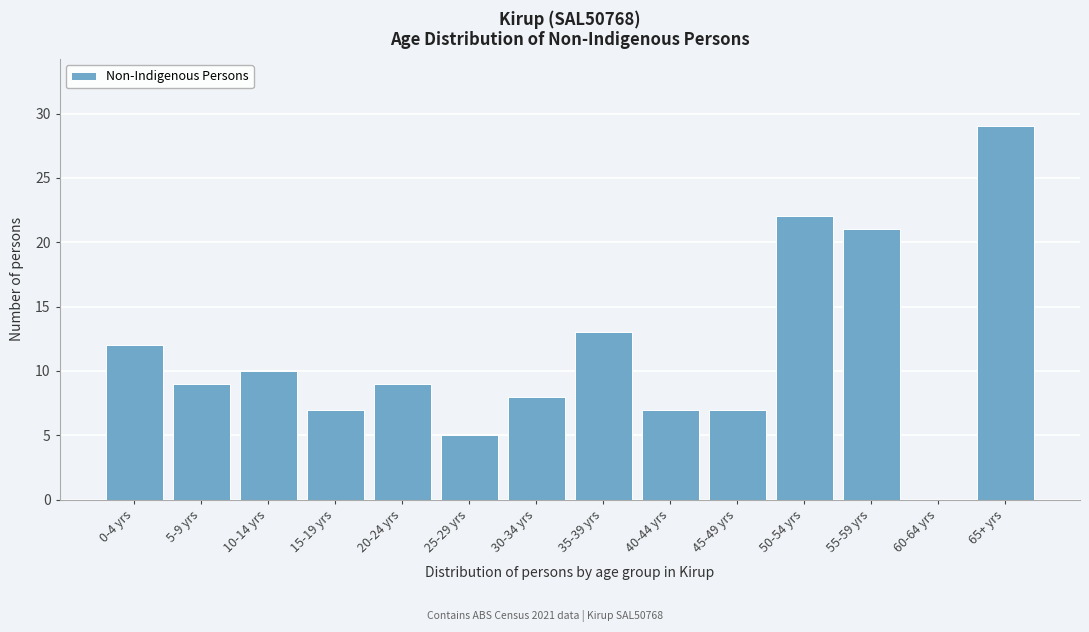

Reading left to right, extract all data points from this chart.

0-4 yrs=12	5-9 yrs=9	10-14 yrs=10	15-19 yrs=7	20-24 yrs=9	25-29 yrs=5	30-34 yrs=8	35-39 yrs=13	40-44 yrs=7	45-49 yrs=7	50-54 yrs=22	55-59 yrs=21	60-64 yrs=0	65+ yrs=29